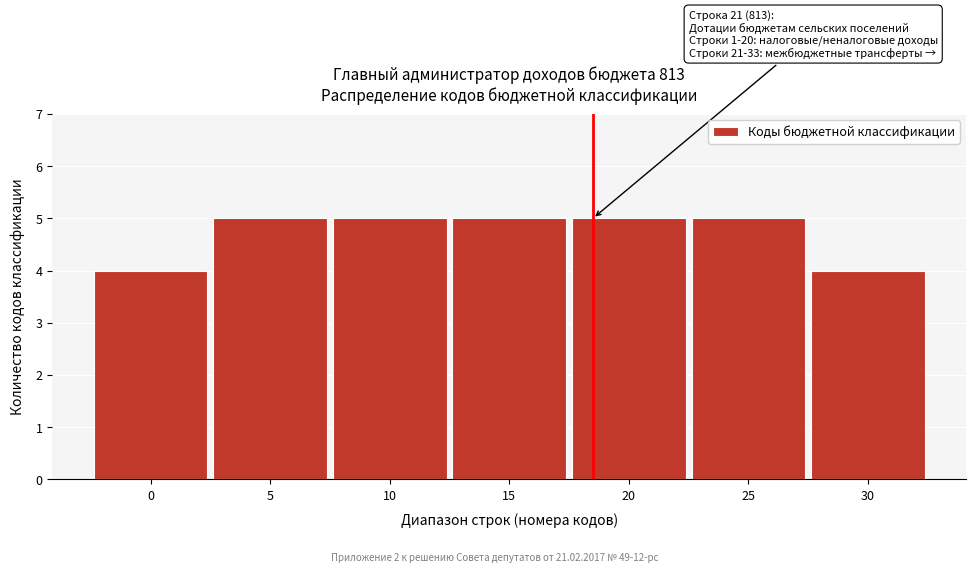

Reading right to left, transcribe all the data shown in this chart.

4	5	5	5	5	5	4